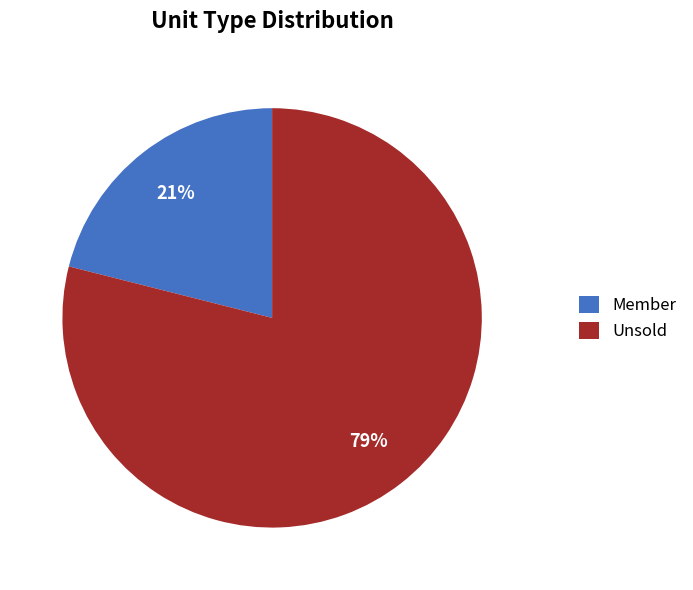

What is the largest slice in the pie chart?

Unsold